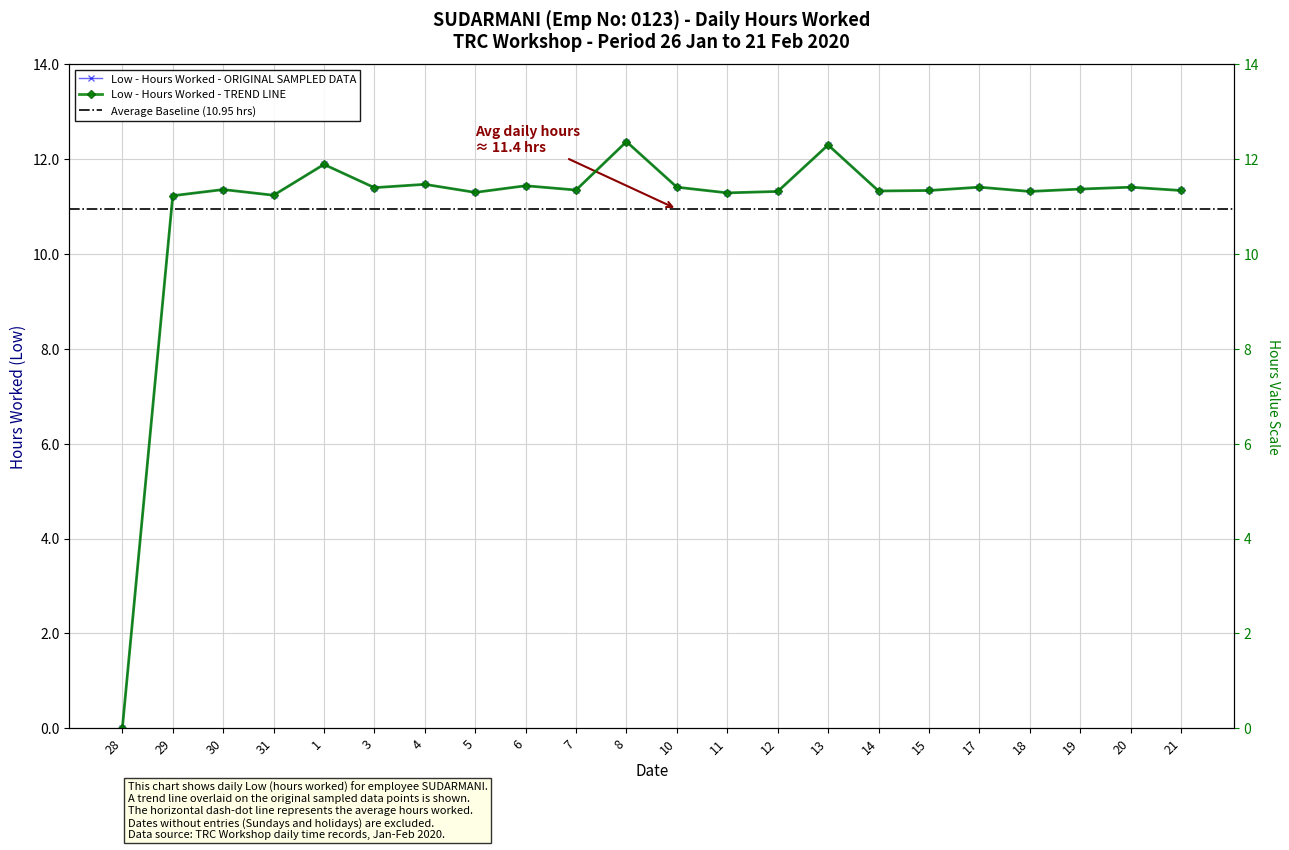

The value at 10 is 11.4. True or false?

True